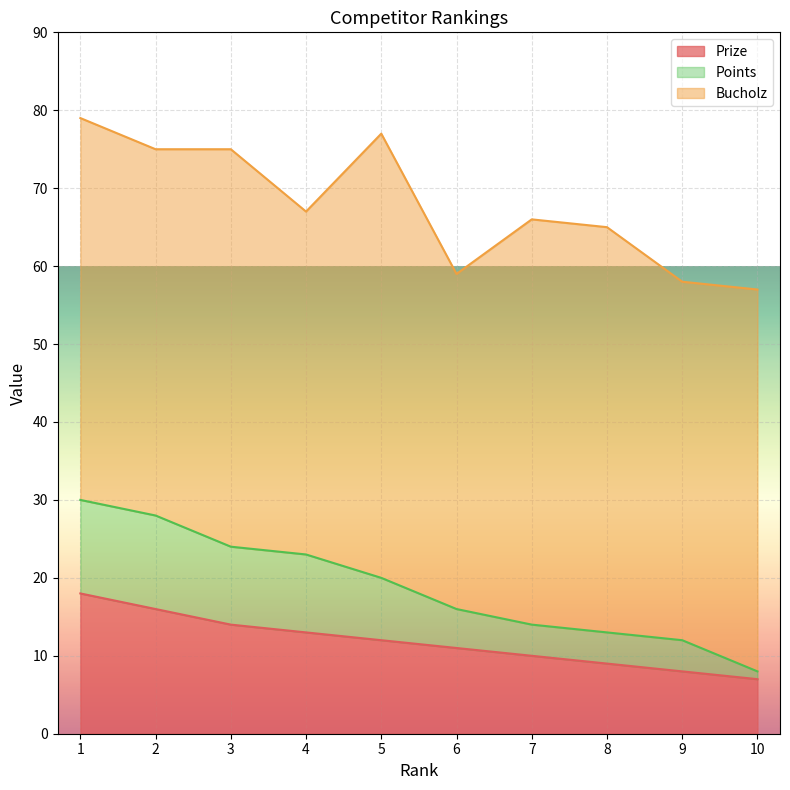

Between 2 and 10, which is larger?

2